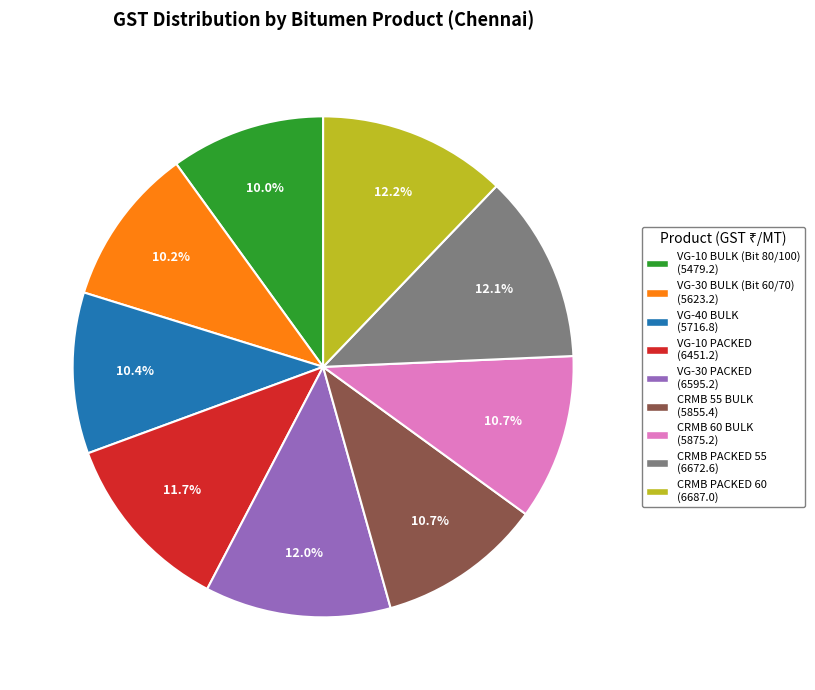

True or false: CRMB 55 BULK accounts for 1% of the total.

False